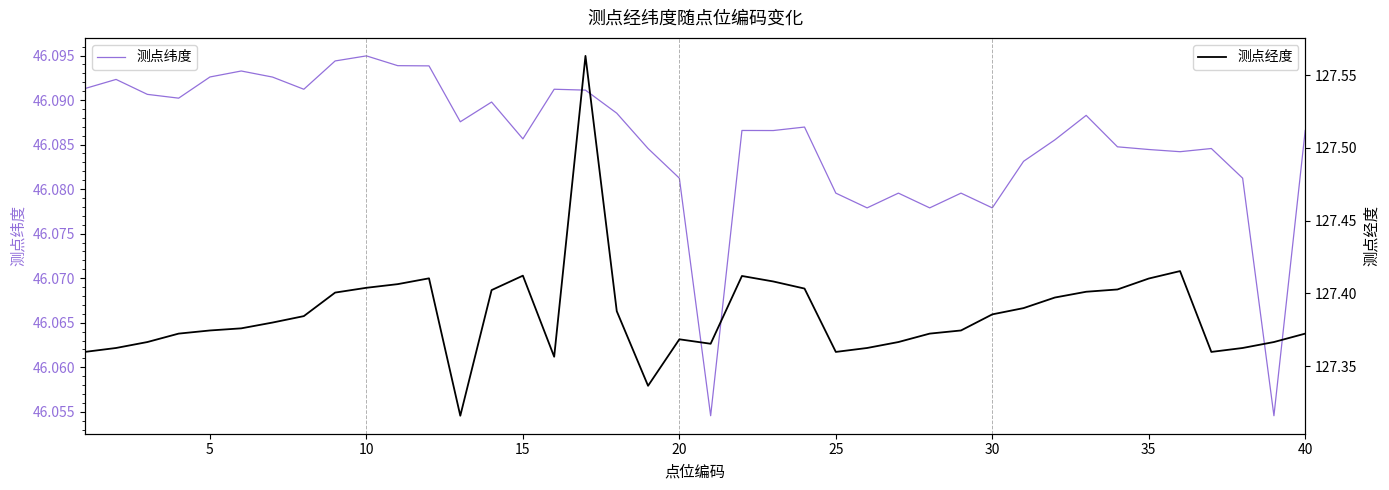

What is the value of the 测点纬度 point at the 32nd from the left?

46.1